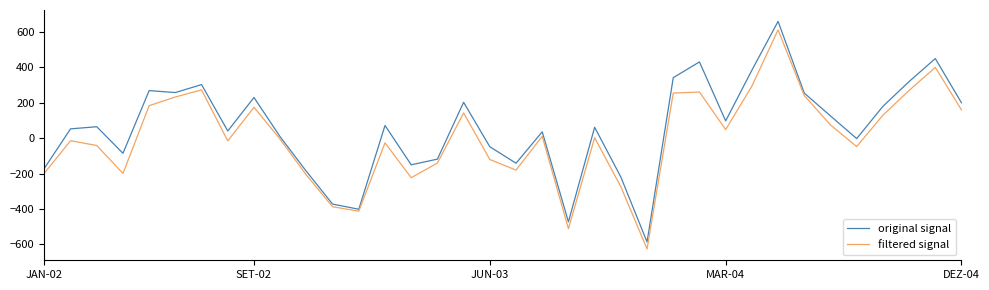

What is the maximum value shown in the chart?

660